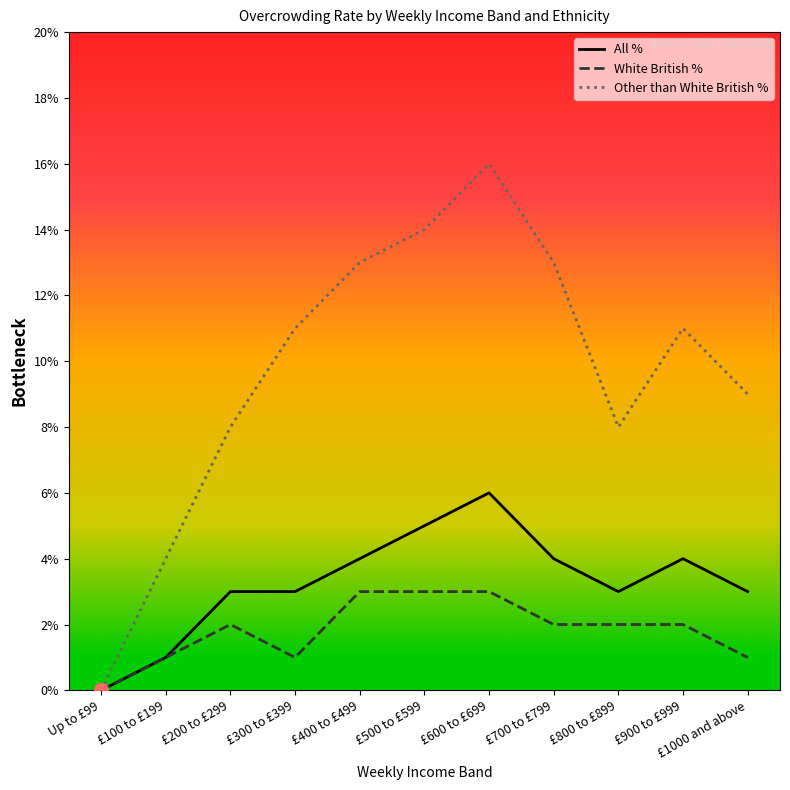

What position from the left is £600 to £699?

7